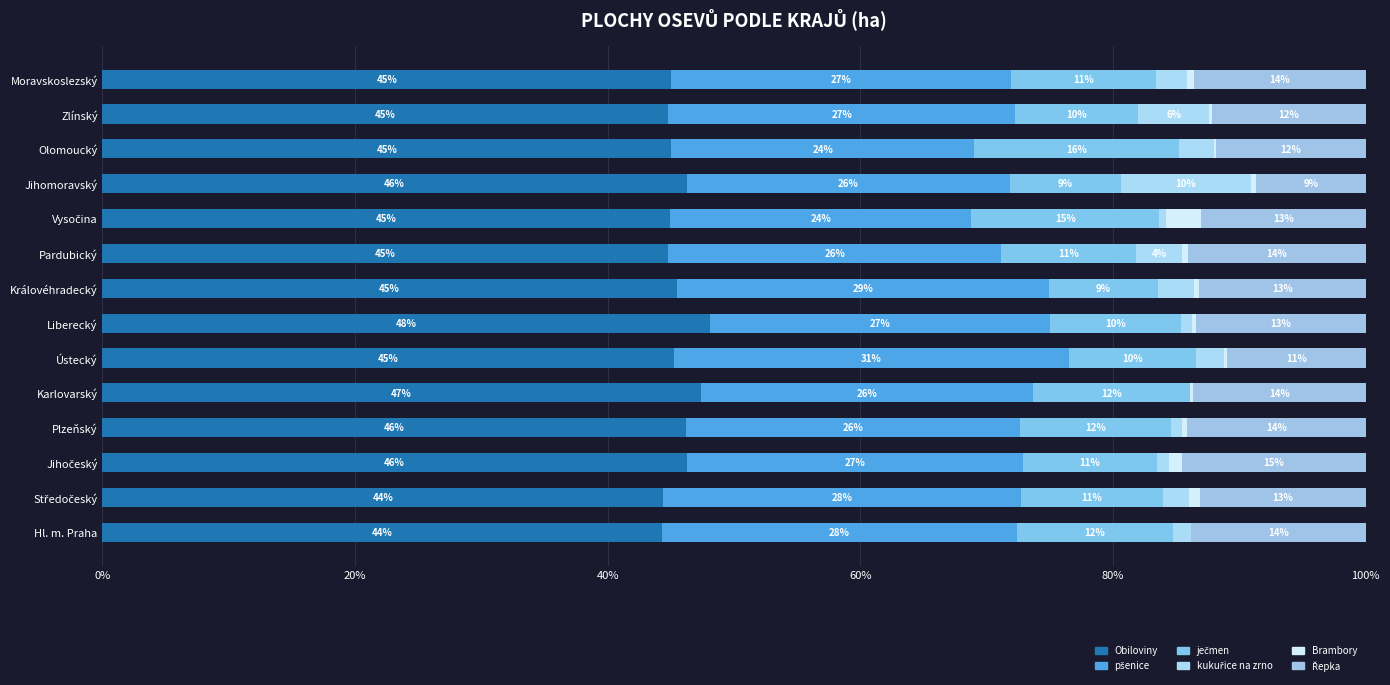

Count the number of data series in this chart.

6